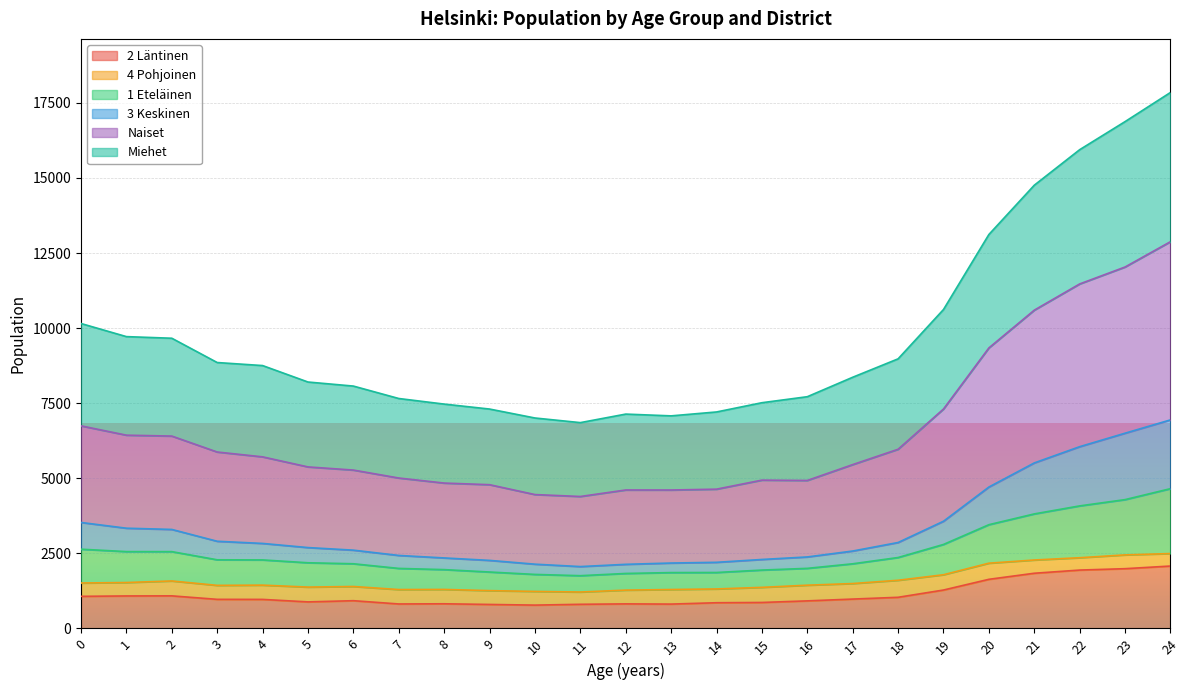

How many interior local valleys does the Naiset series have?

3